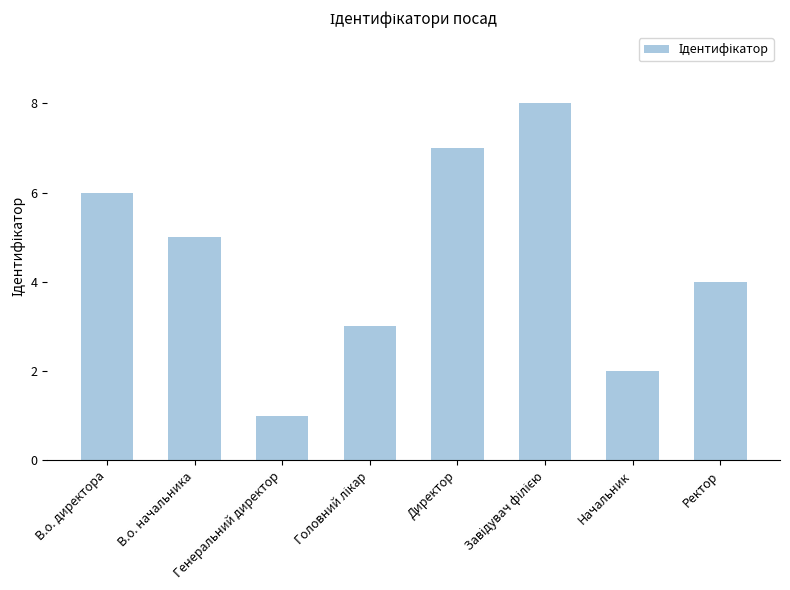

At which category does the chart reach its minimum across all series?

Генеральний директор